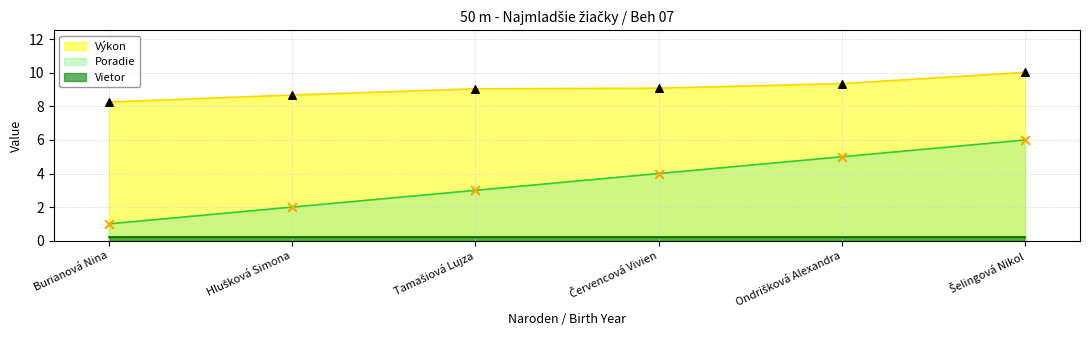

At how many categories does at least one series exceed 5?

6